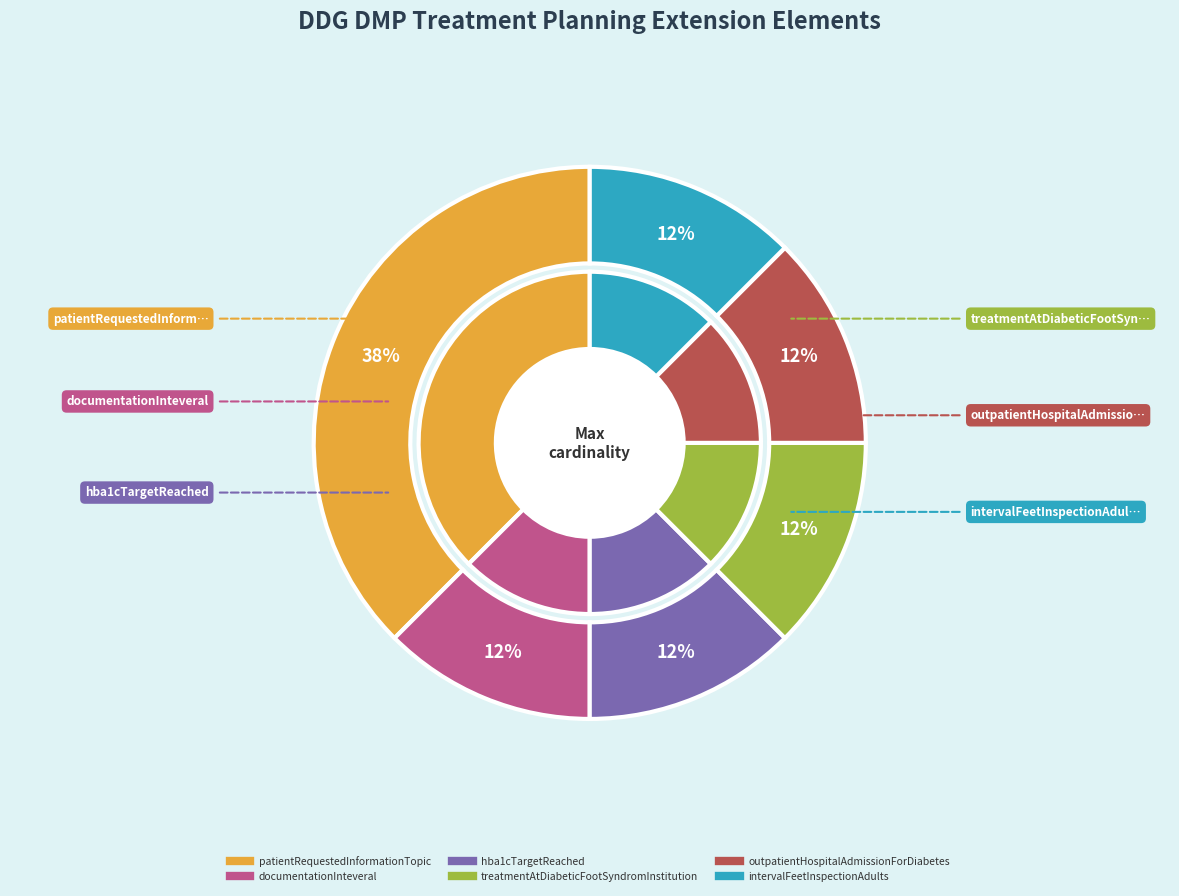

Combined, do documentationInteveral and outpatientHospitalAdmissionForDiabetes account for over 50%?

No